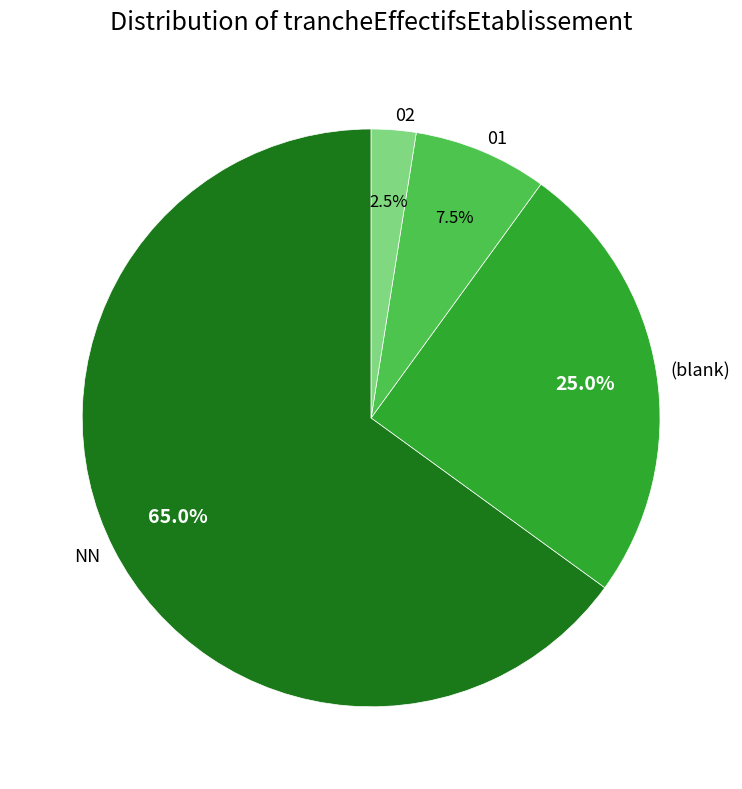

Which category has the biggest portion of the pie?

NN